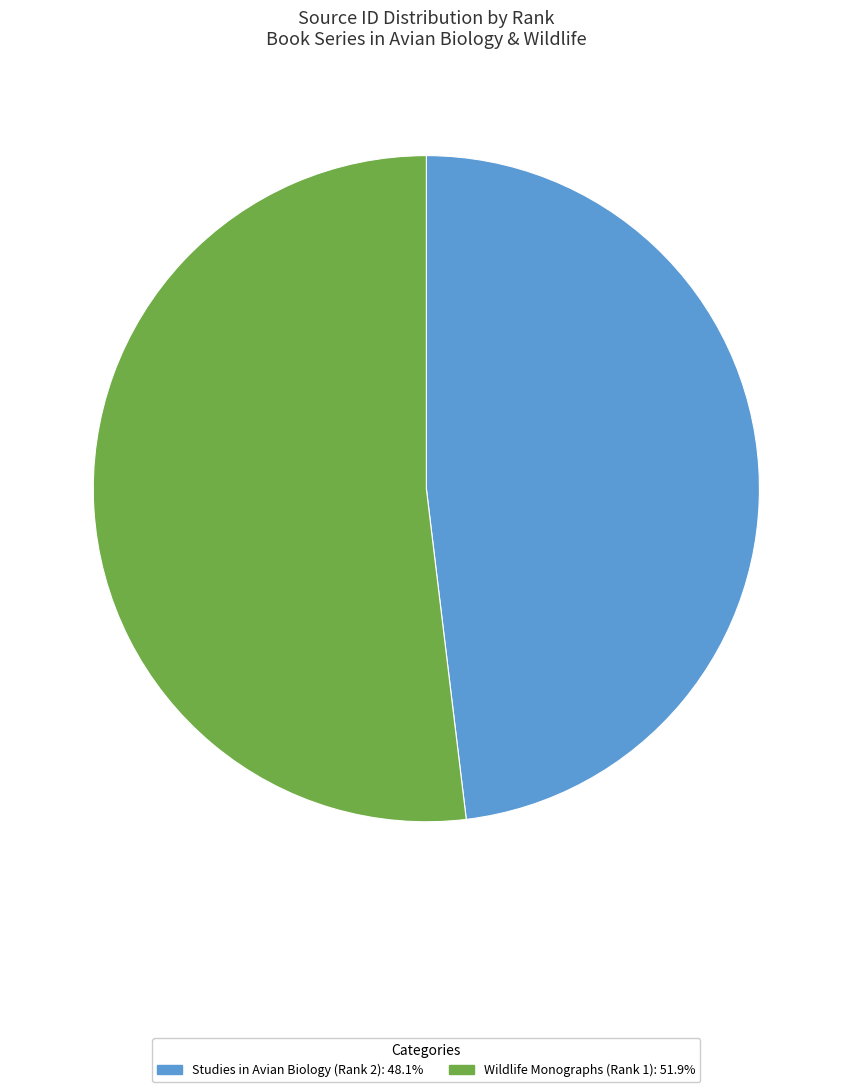

The Studies in Avian Biology (Rank 2) slice represents 62% of the pie. True or false?

False